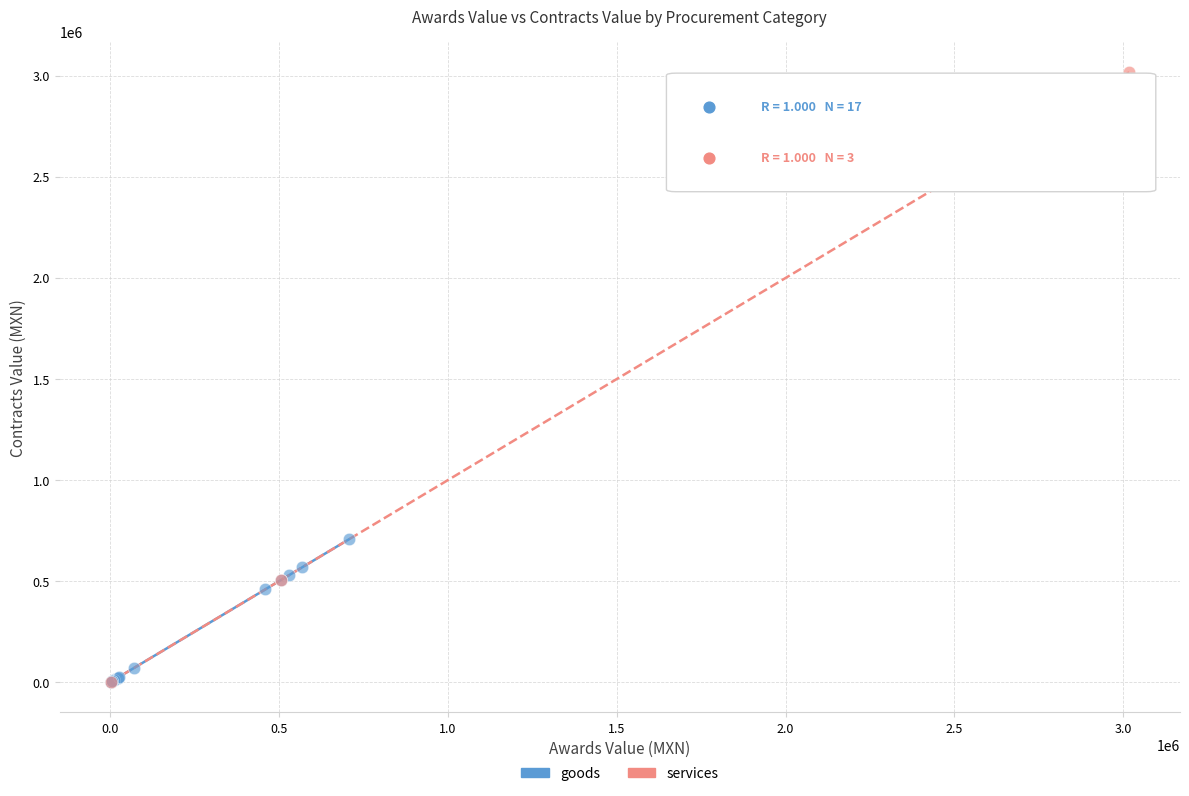

Which series has the widest spread of Y values?

services